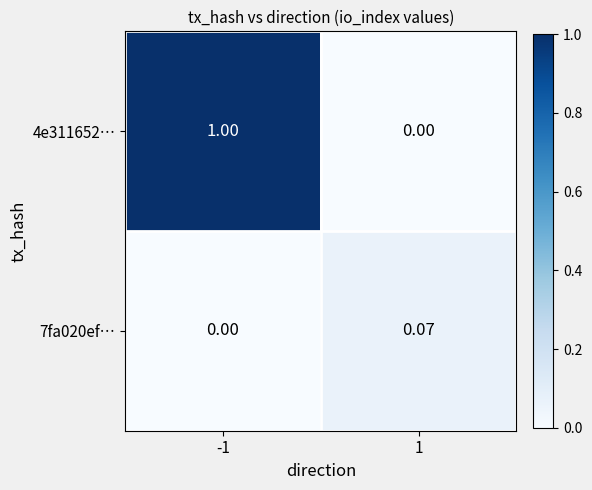

Count the number of data series in this chart.

2